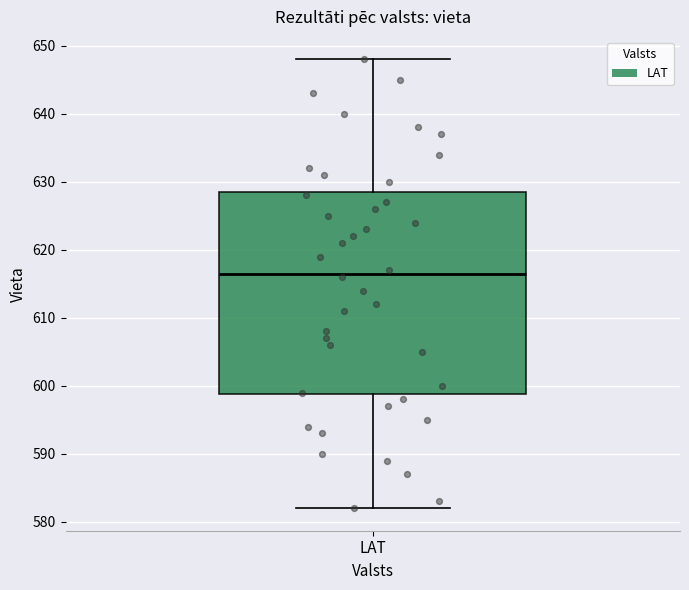

Where does the upper whisker of the box for LAT end on the y-axis? The values are not printed on the chart, so give them approximately, as read against the axis.

648